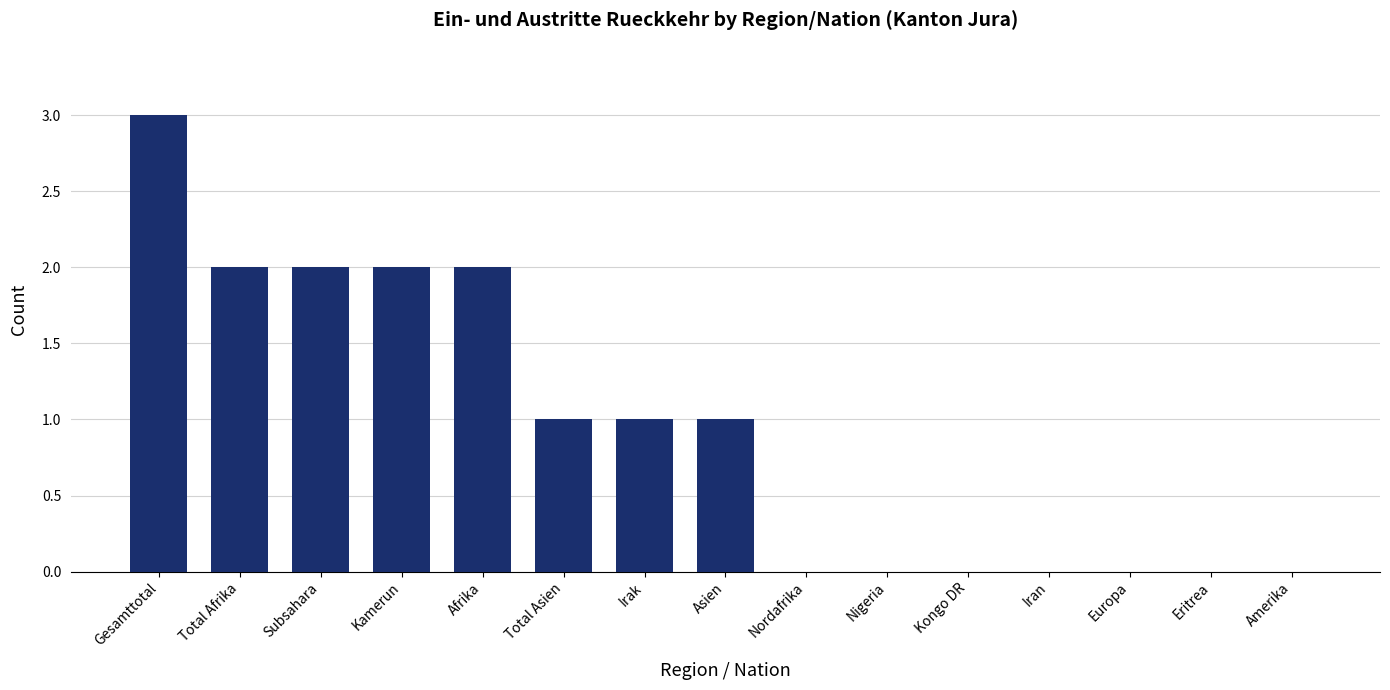

Where does the data first go above 1?

Gesamttotal